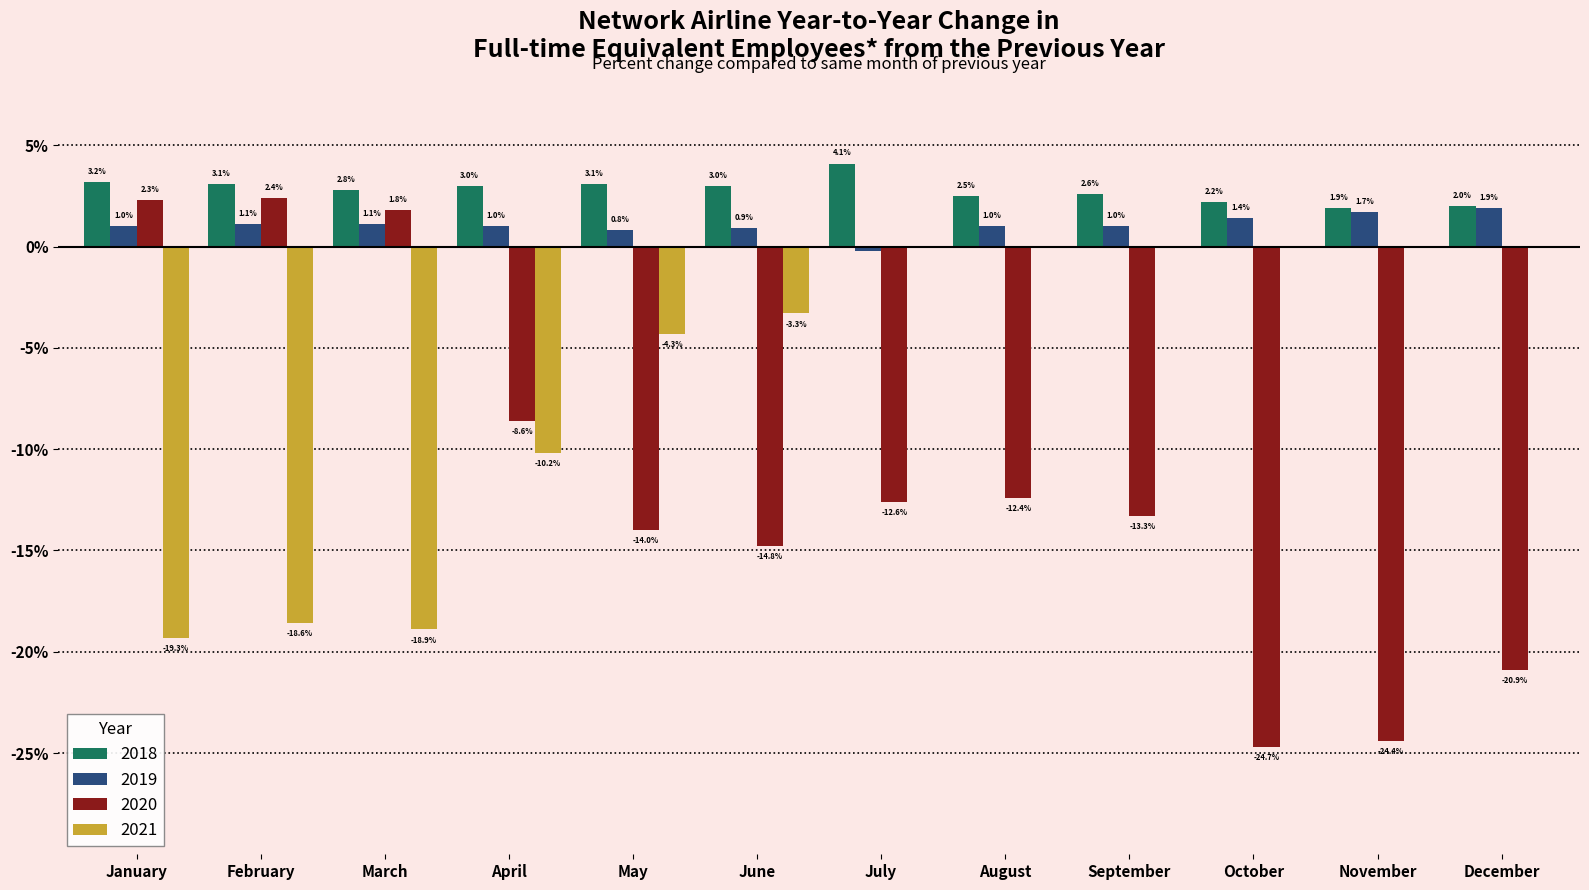

Reading left to right, what are all the values shown in this chart?

2018: 3.2	3.1	2.8	3.0	3.1	3.0	4.1	2.5	2.6	2.2	1.9	2.0
2019: 1.0	1.1	1.1	1.0	0.8	0.9	-0.2	1.0	1.0	1.4	1.7	1.9
2020: 2.3	2.4	1.8	-8.6	-14.0	-14.8	-12.6	-12.4	-13.3	-24.7	-24.4	-20.9
2021: -19.3	-18.6	-18.9	-10.2	-4.3	-3.3	0.0	0.0	0.0	0.0	0.0	0.0